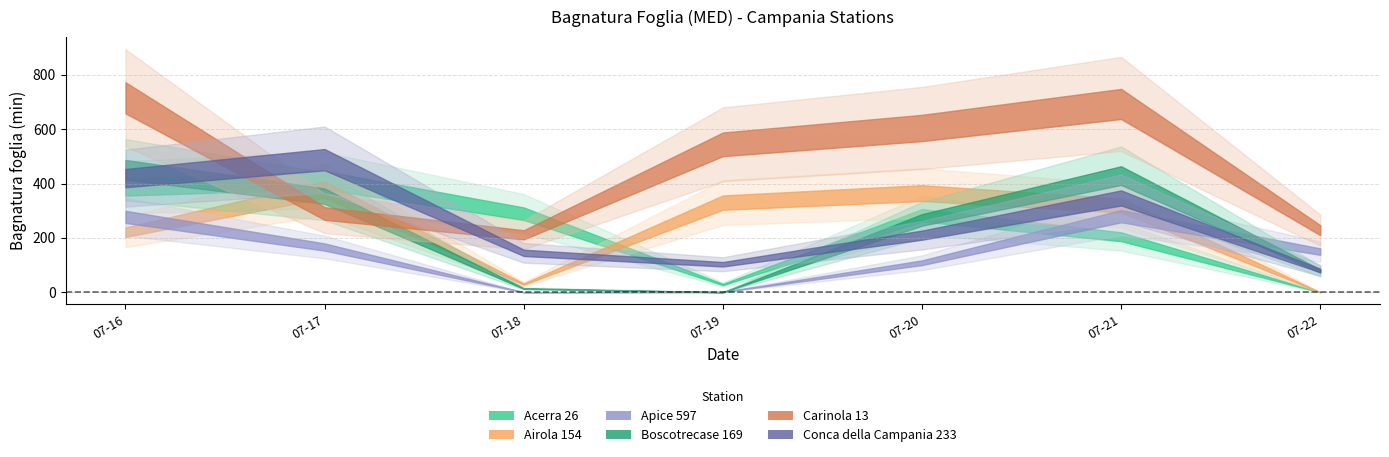

What is the lowest value of the Conca della Campania 233 series?

80.0